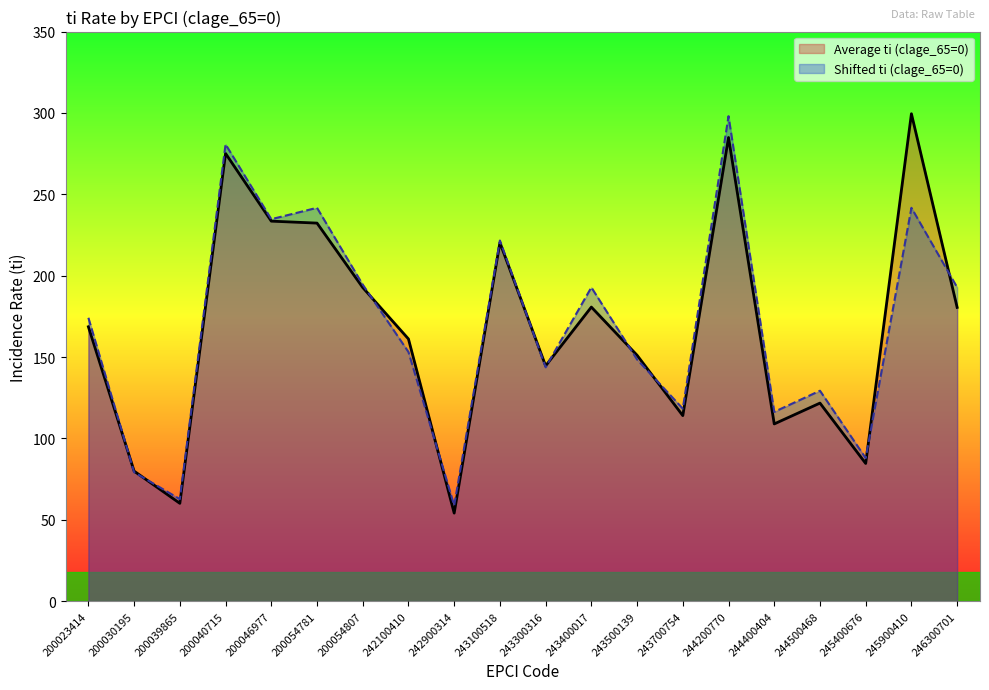

Reading left to right, what are all the values shown in this chart?

Average ti (clage_65=0): 200023414=168.6	200030195=79.9	200039865=60.1	200040715=275.1	200046977=233.5	200054781=232.3	200054807=192.7	242100410=161.1	242900314=54.1	243100518=220.3	243300316=144.6	243400017=180.7	243500139=151.1	243700754=114.0	244200770=284.9	244400404=108.9	244500468=121.7	245400676=84.6	245900410=299.5	246300701=180.5
Shifted ti (clage_65=0): 200023414=174.1	200030195=79.2	200039865=62.7	200040715=280.7	200046977=234.7	200054781=241.7	200054807=194.5	242100410=153.1	242900314=58.8	243100518=221.6	243300316=143.7	243400017=192.8	243500139=148.5	243700754=118.3	244200770=298.0	244400404=116.3	244500468=129.3	245400676=87.9	245900410=241.7	246300701=192.8